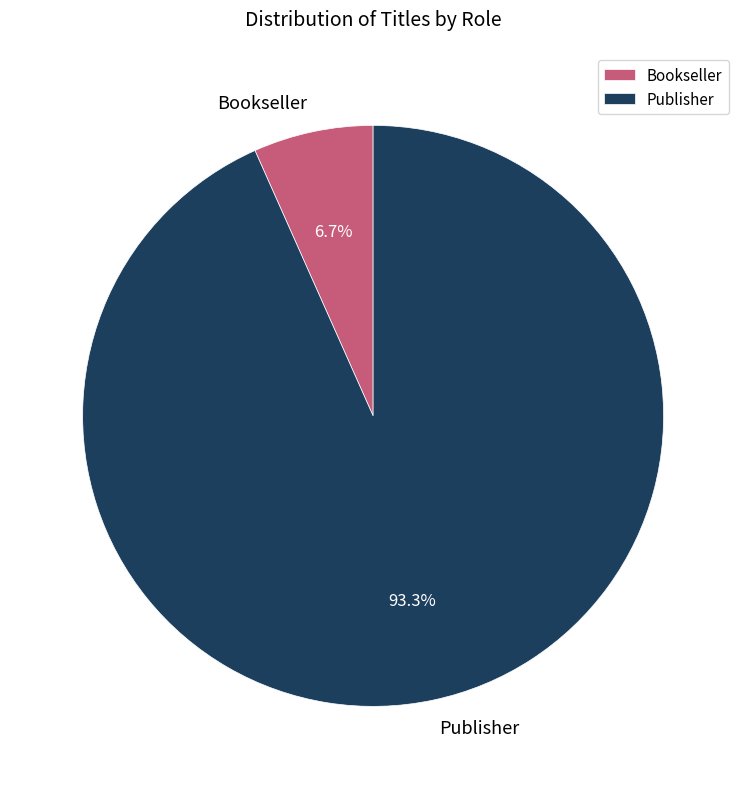

What percentage is the Publisher slice, to the nearest percent?

93%